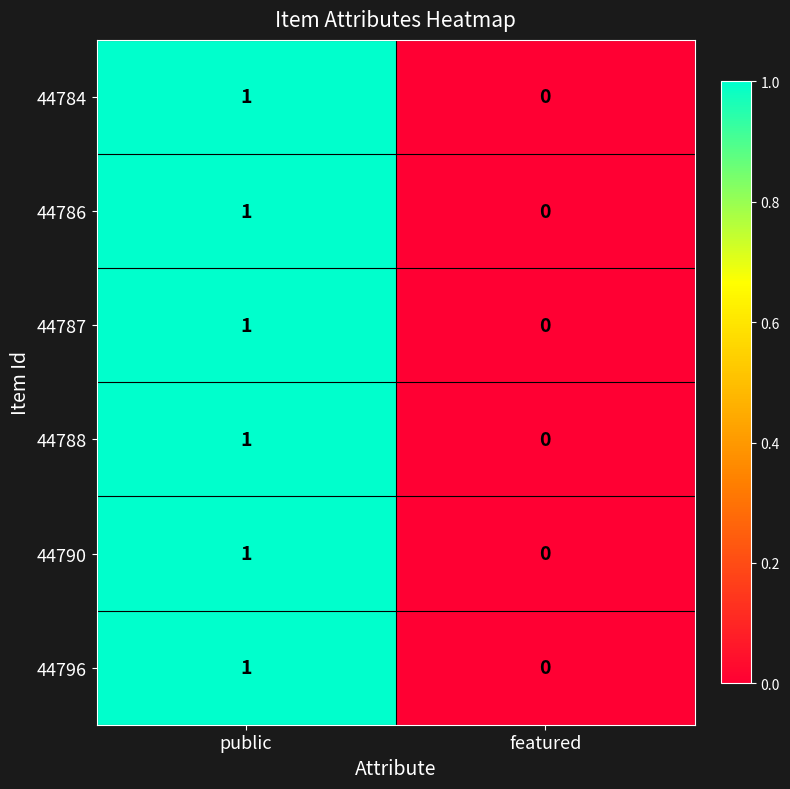

Count the number of data series in this chart.

6